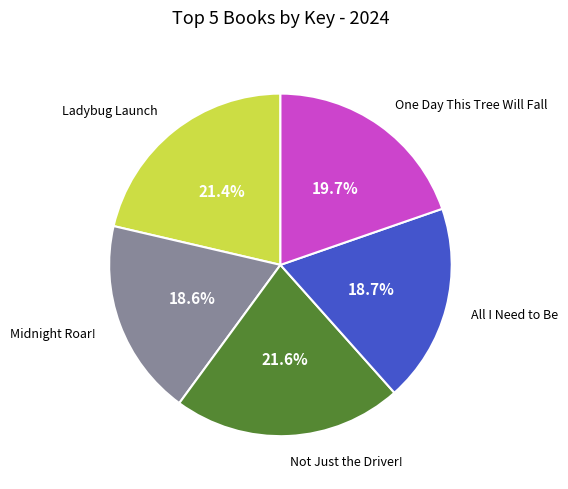

How many segments does this pie chart have?

5